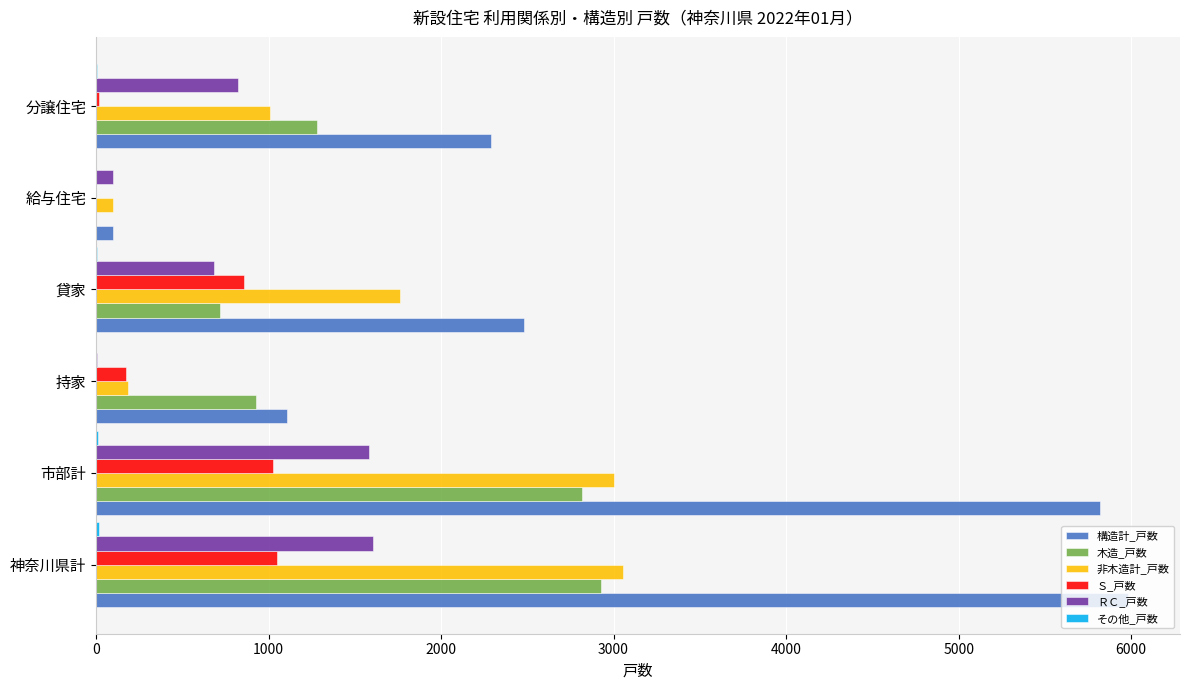

What is the average value of the Ｓ_戸数 series?

521